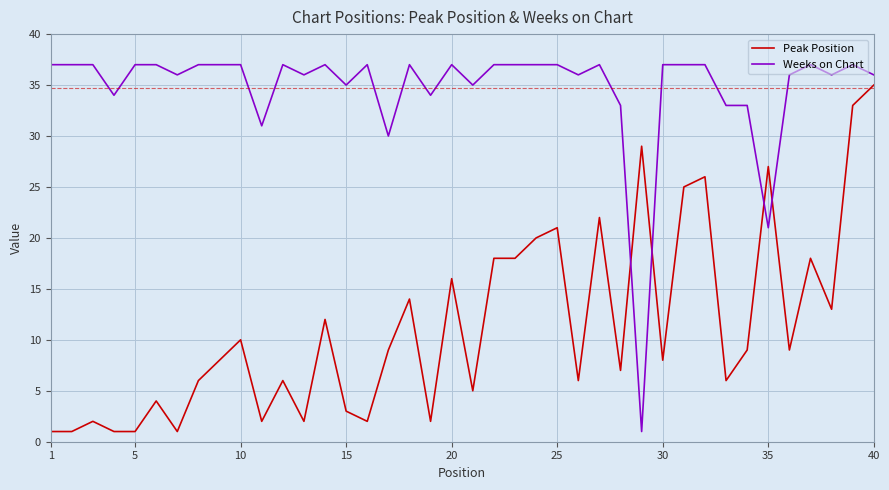

What is the maximum value for Weeks on Chart?

37